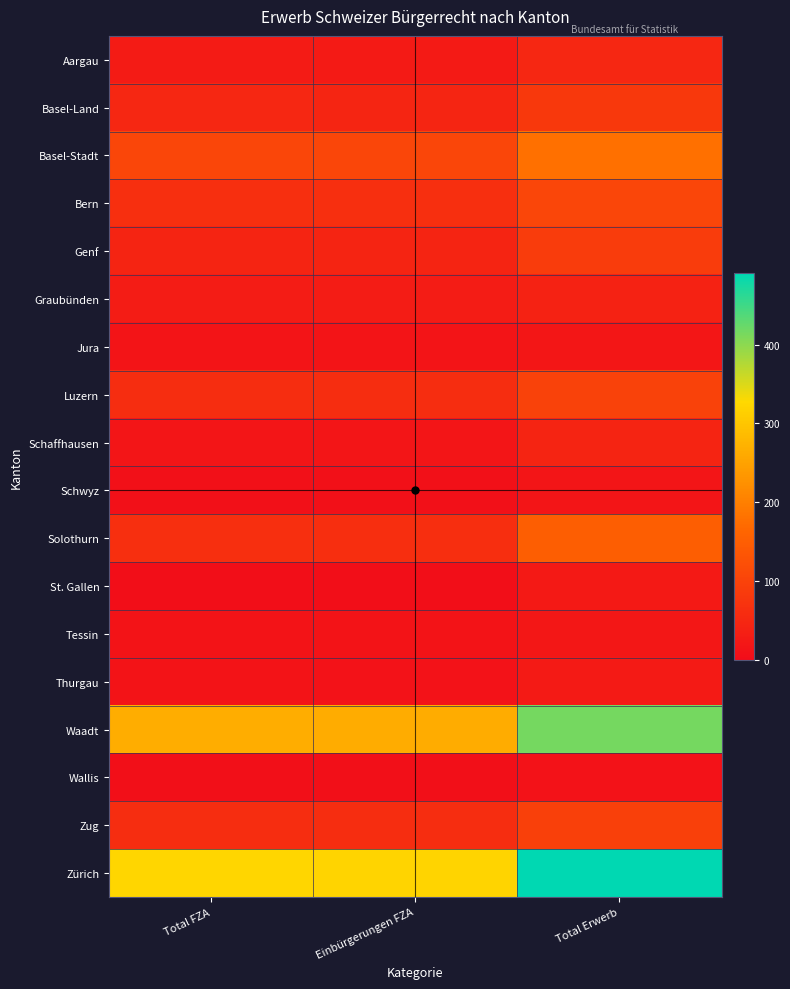

Reading left to right, what are all the values shown in this chart?

Aargau: Total FZA=27	Einbürgerungen FZA=26	Total Erwerb=48
Basel-Land: Total FZA=48	Einbürgerungen FZA=47	Total Erwerb=81
Basel-Stadt: Total FZA=107	Einbürgerungen FZA=107	Total Erwerb=180
Bern: Total FZA=65	Einbürgerungen FZA=64	Total Erwerb=106
Genf: Total FZA=46	Einbürgerungen FZA=46	Total Erwerb=88
Graubünden: Total FZA=29	Einbürgerungen FZA=29	Total Erwerb=42
Jura: Total FZA=15	Einbürgerungen FZA=15	Total Erwerb=18
Luzern: Total FZA=60	Einbürgerungen FZA=60	Total Erwerb=99
Schaffhausen: Total FZA=16	Einbürgerungen FZA=16	Total Erwerb=45
Schwyz: Total FZA=8	Einbürgerungen FZA=8	Total Erwerb=16
Solothurn: Total FZA=64	Einbürgerungen FZA=62	Total Erwerb=151
St. Gallen: Total FZA=4	Einbürgerungen FZA=4	Total Erwerb=24
Tessin: Total FZA=13	Einbürgerungen FZA=13	Total Erwerb=20
Thurgau: Total FZA=13	Einbürgerungen FZA=11	Total Erwerb=25
Waadt: Total FZA=265	Einbürgerungen FZA=263	Total Erwerb=415
Wallis: Total FZA=7	Einbürgerungen FZA=6	Total Erwerb=10
Zug: Total FZA=60	Einbürgerungen FZA=60	Total Erwerb=94
Zürich: Total FZA=323	Einbürgerungen FZA=322	Total Erwerb=491